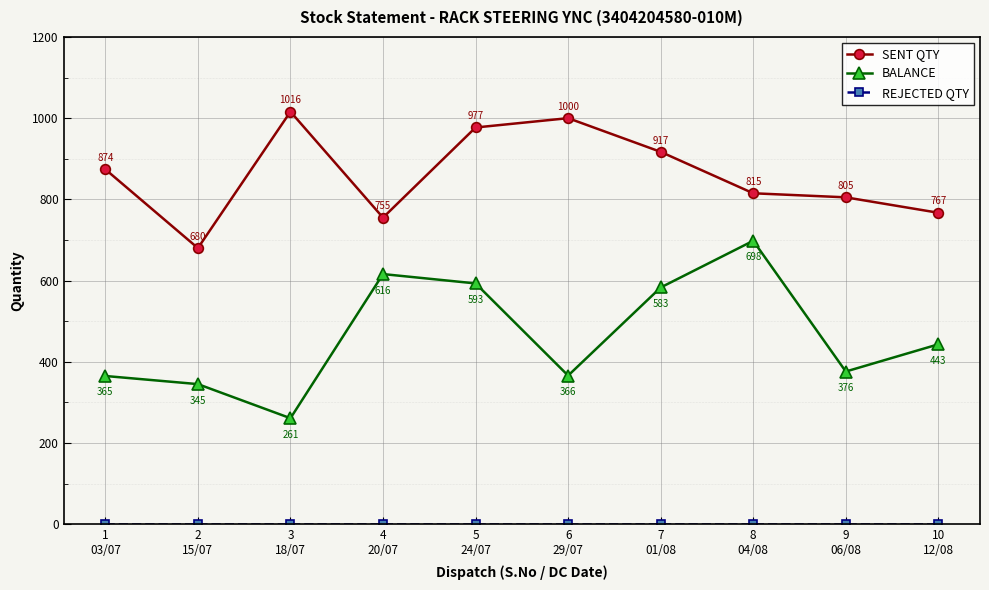

True or false: BALANCE has a value of 507 at 6
29/07.

False